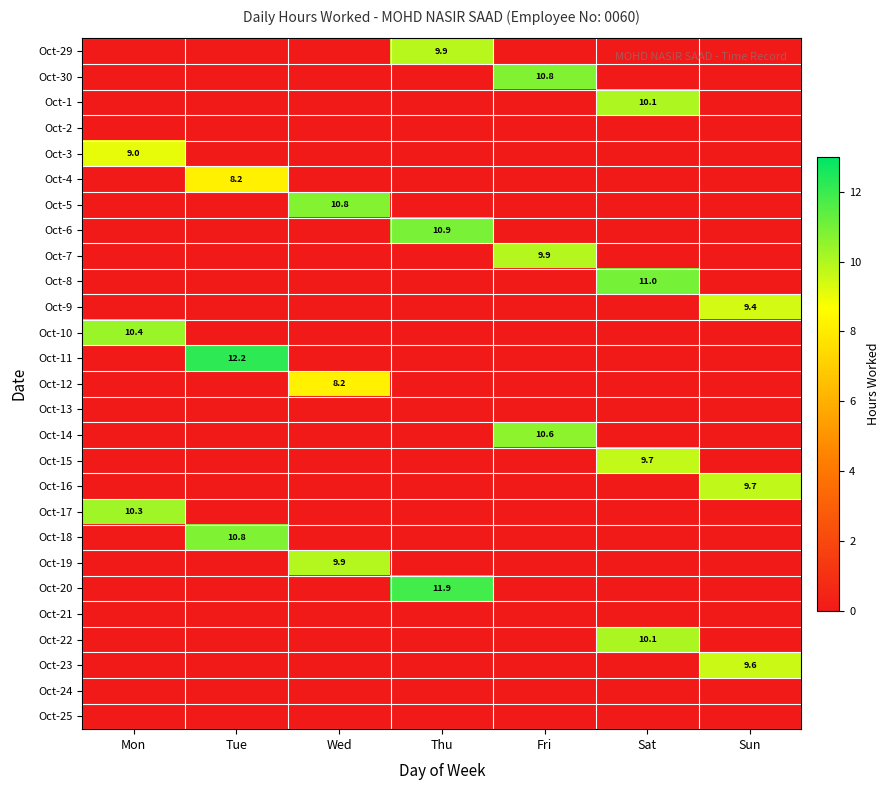

Is it true that Oct-19 equals 9.9 at Wed?

True